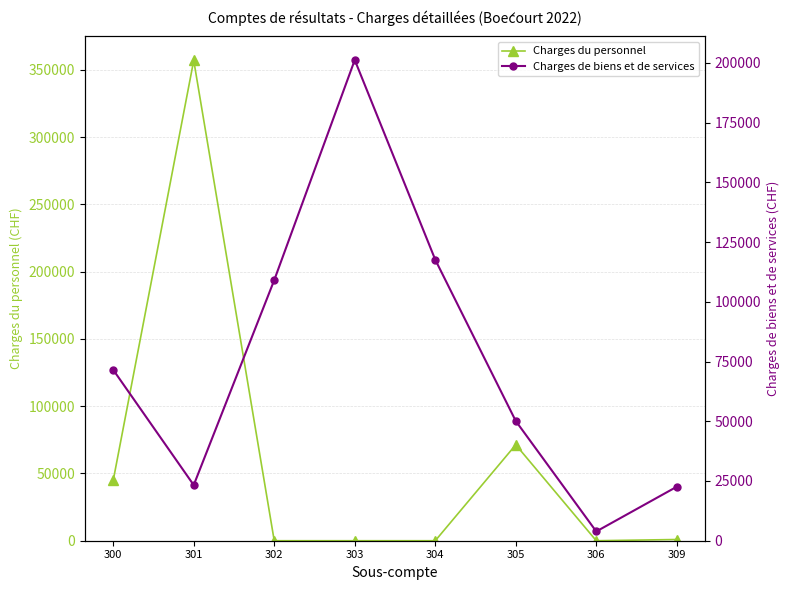

Reading left to right, transcribe all the data shown in this chart.

Charges du personnel: 300=44845.0	301=356986.4	302=0.0	303=0.0	304=0.0	305=71318.1	306=0.0	309=907.0
Charges de biens et de services: 300=71520.1	301=23290.6	302=109076.9	303=201212.1	304=117627.4	305=50105.4	306=3877.2	309=22594.2